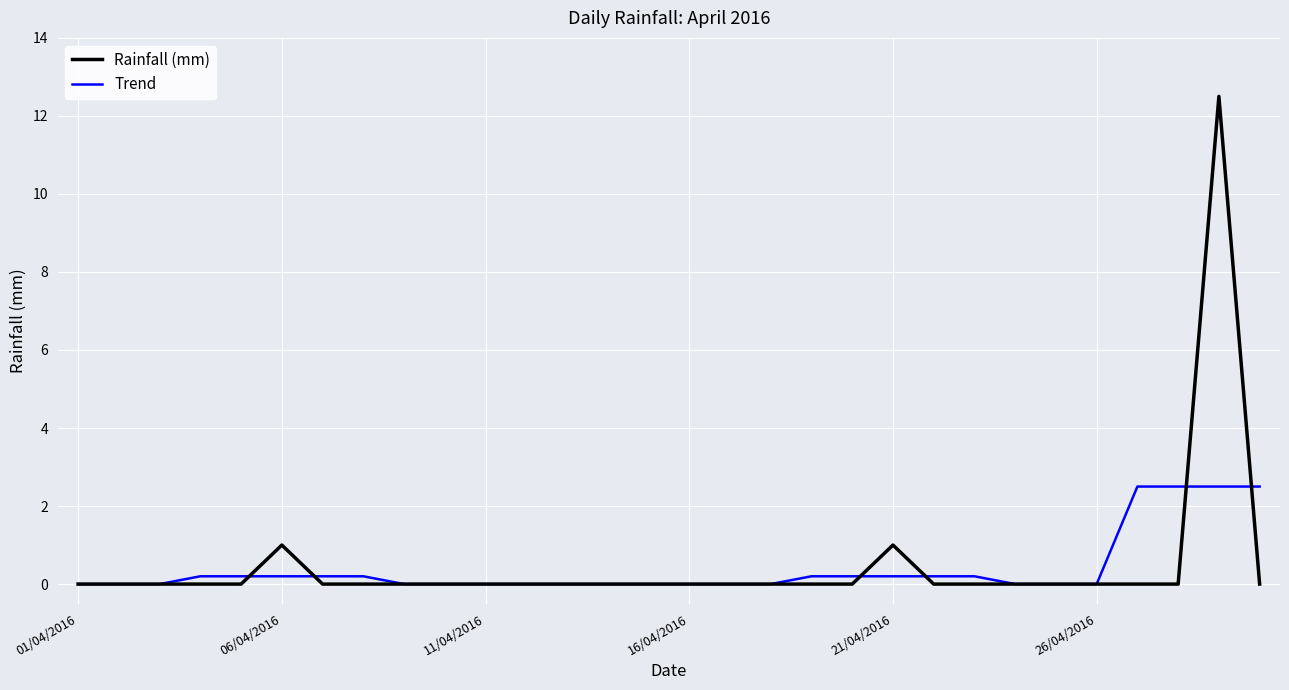

Reading left to right, transcribe all the data shown in this chart.

Rainfall (mm): 0.0	0.0	0.0	0.0	0.0	1.0	0.0	0.0	0.0	0.0	0.0	0.0	0.0	0.0	0.0	0.0	0.0	0.0	0.0	0.0	1.0	0.0	0.0	0.0	0.0	0.0	0.0	0.0	12.5	0.0
Trend: 0.0	0.0	0.0	0.2	0.2	0.2	0.2	0.2	0.0	0.0	0.0	0.0	0.0	0.0	0.0	0.0	0.0	0.0	0.2	0.2	0.2	0.2	0.2	0.0	0.0	0.0	2.5	2.5	2.5	2.5